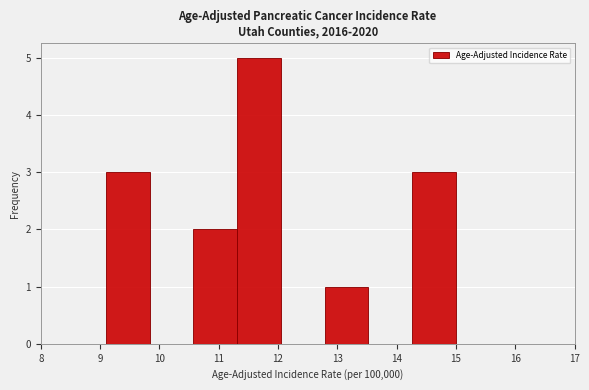

What is the height of the bar covering 11.3 to 12.1 on the x-axis? Neither the bar edges nor the heights are printed on the chart, so give them approximately, as read against the axes.

5